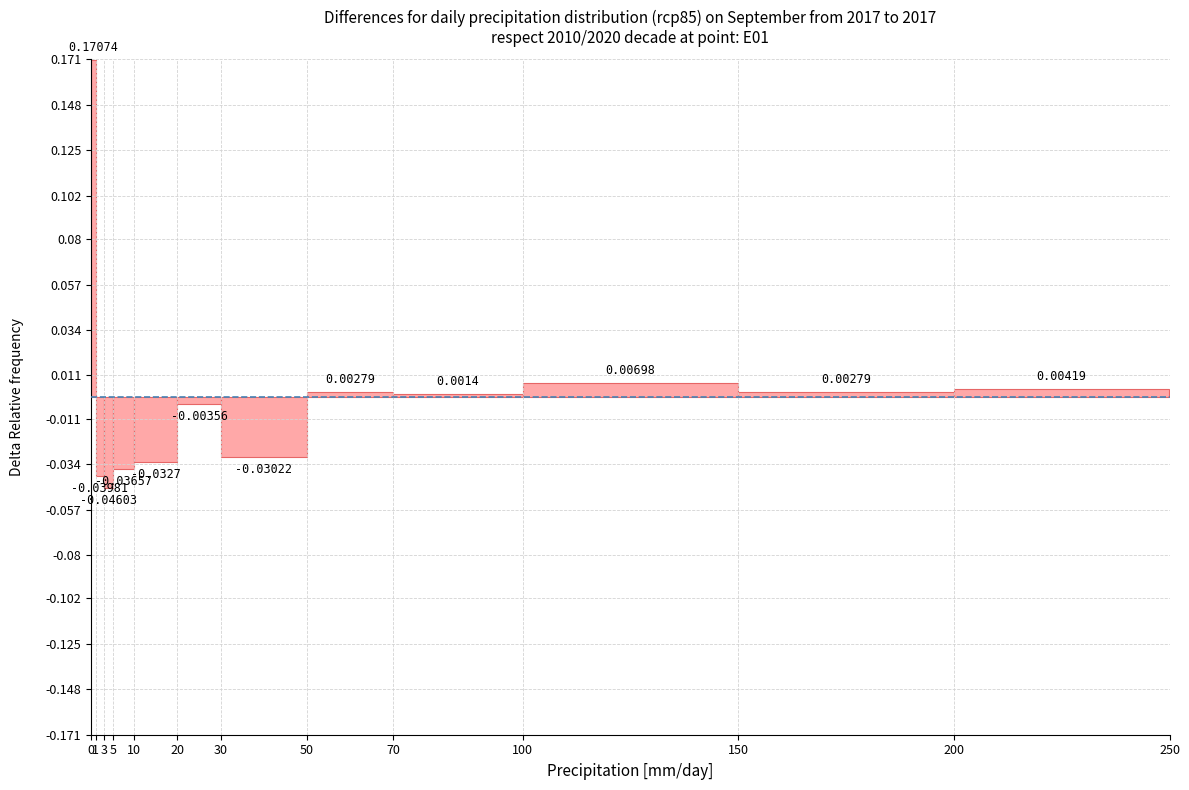

Between 5 and 1, which is larger?

5